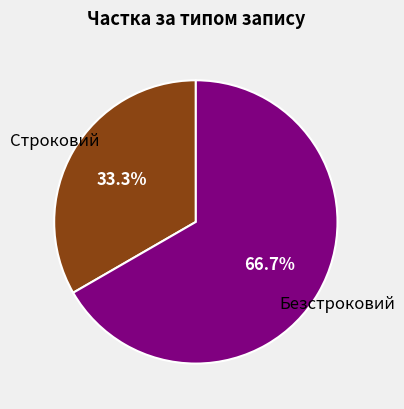

How many segments does this pie chart have?

2